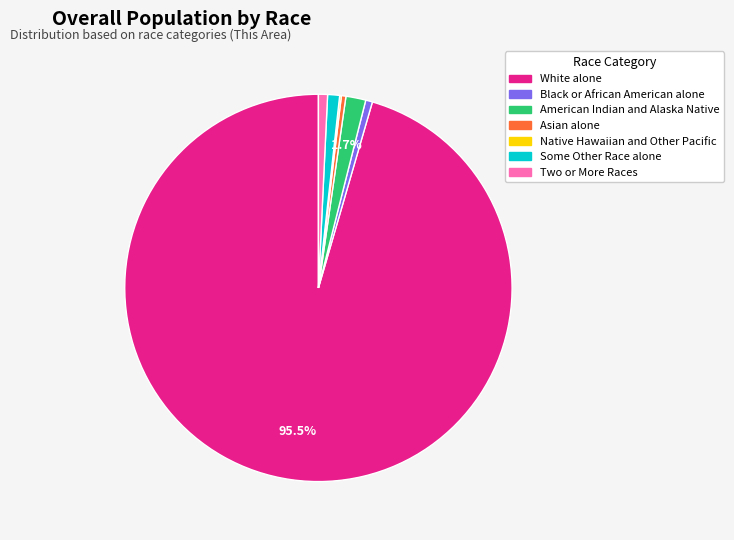

To the nearest percent, what is the difference between the American Indian and Alaska Native and Some Other Race alone slice percentages?

1%